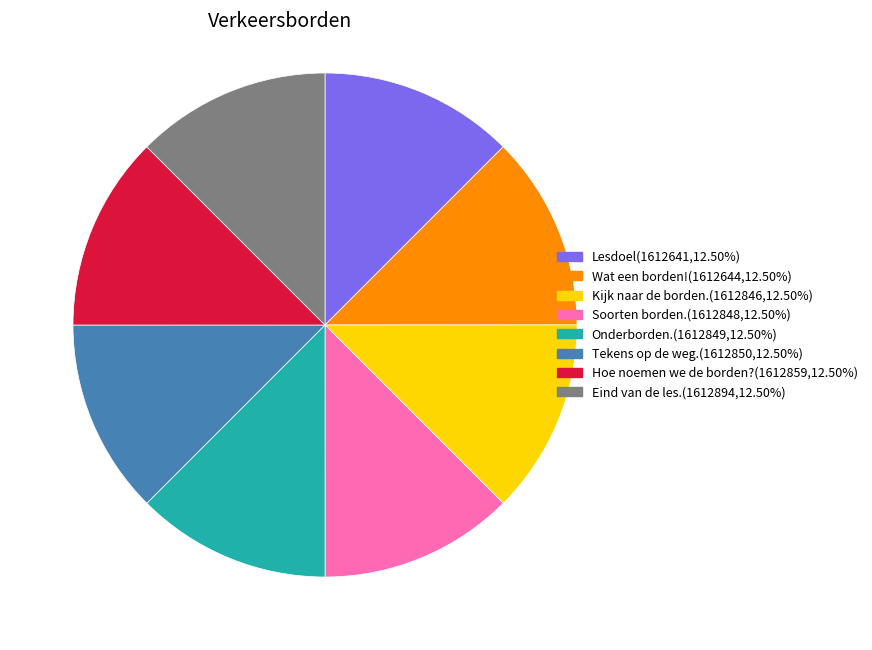

Combined, do Eind van de les.(1612894,12.50%) and Onderborden.(1612849,12.50%) account for over 50%?

No